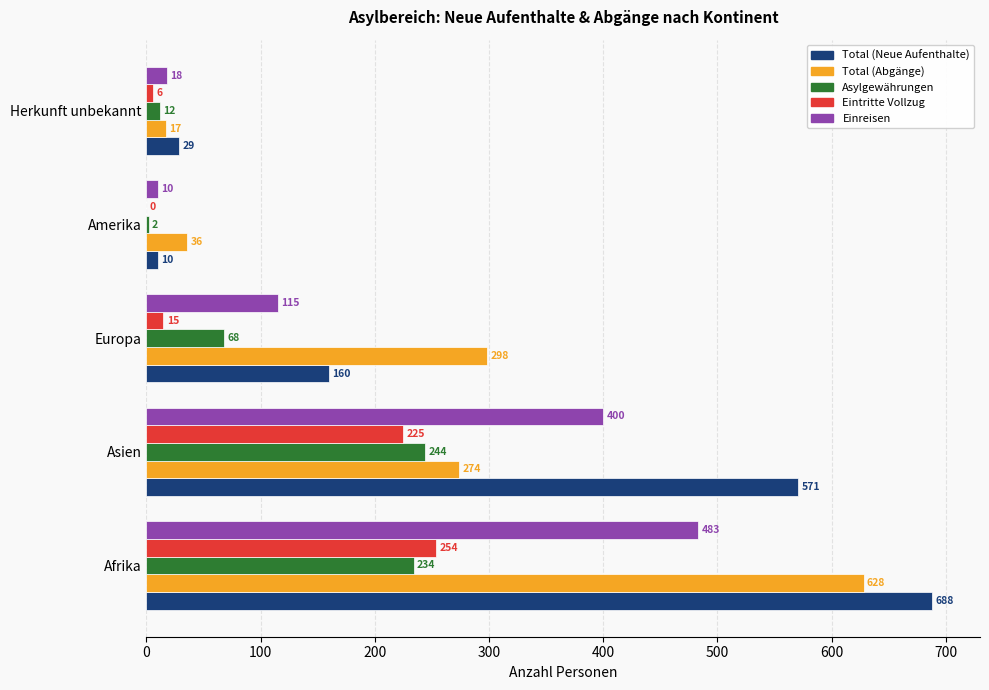

Count the number of categories in the chart.

5